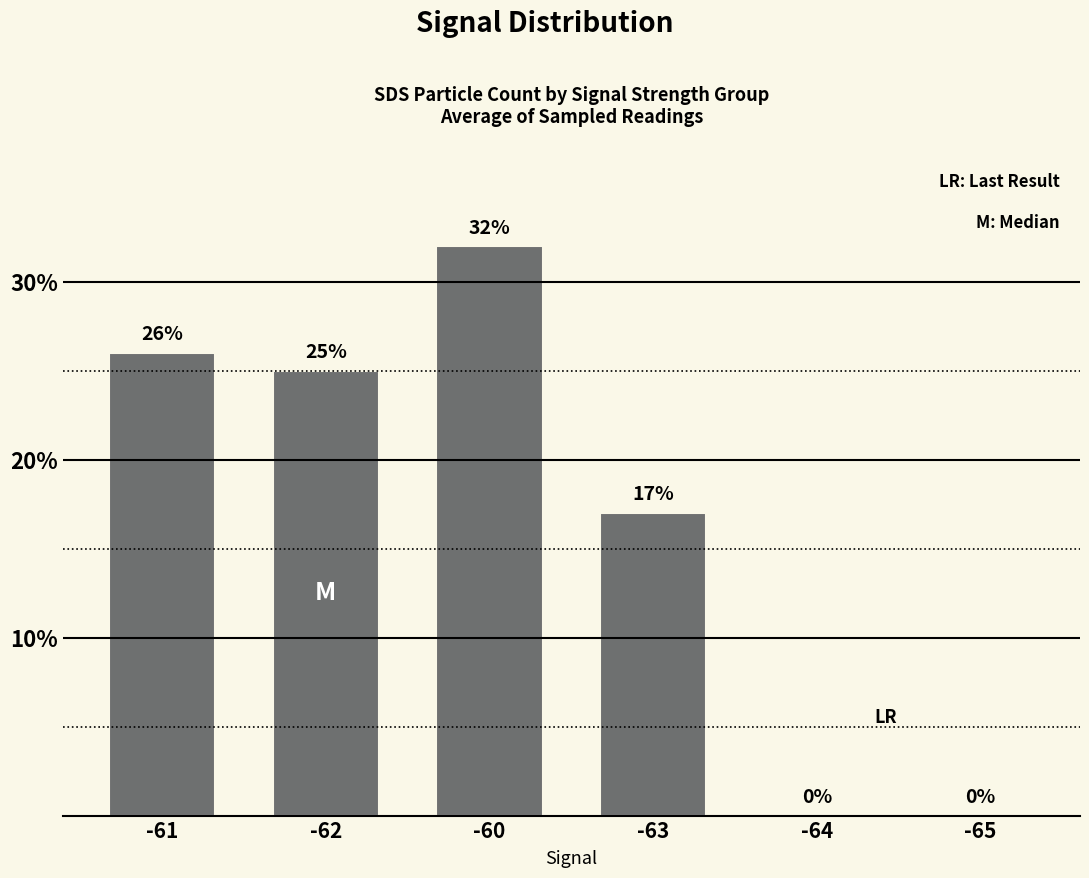

What is the sum of all values?

100